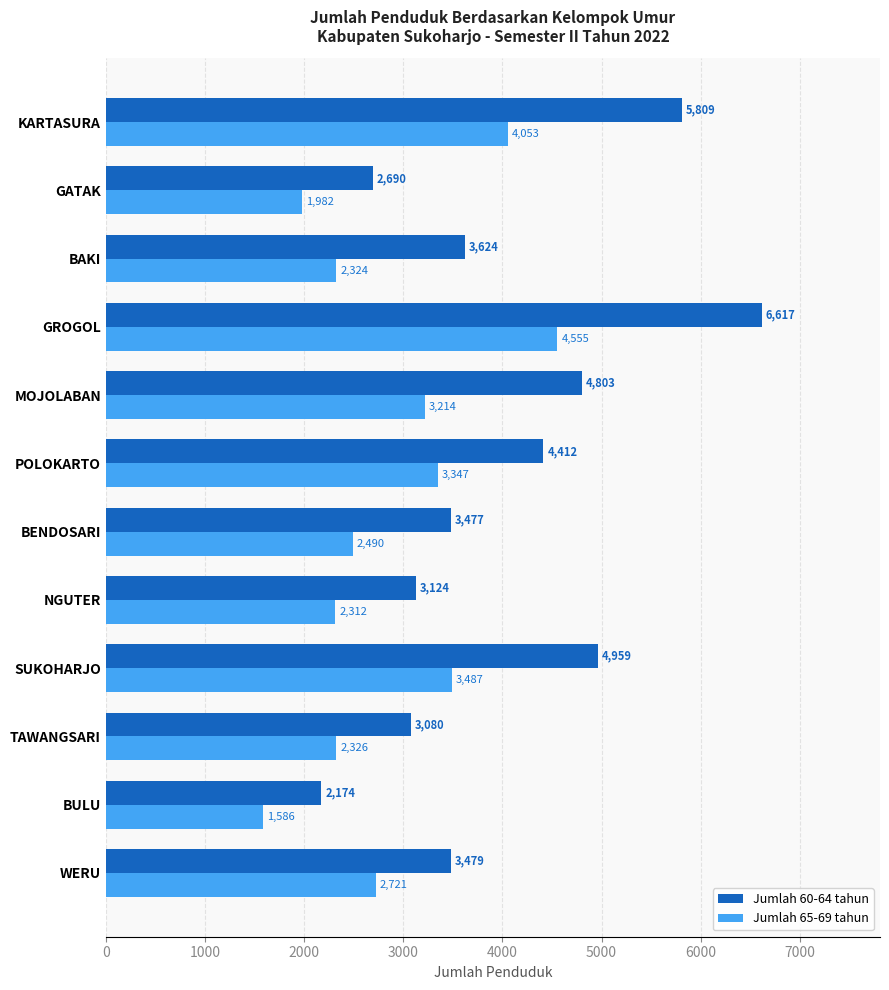

What is the difference between the maximum and minimum values in the Jumlah 65-69 tahun series?

2969